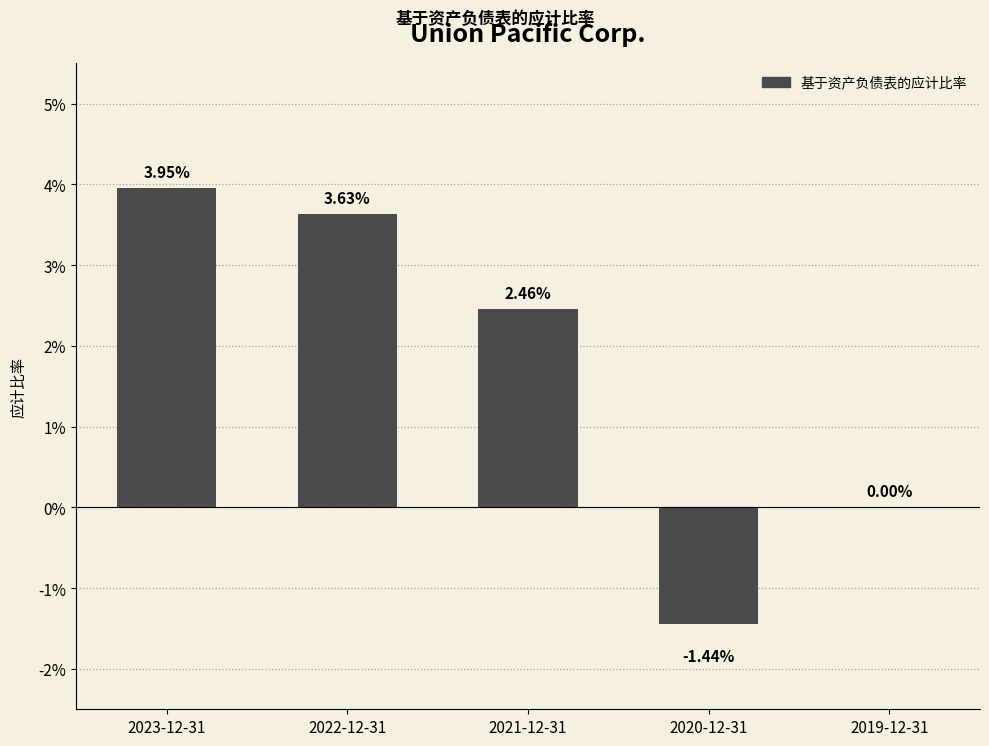

How many values are below zero?

1